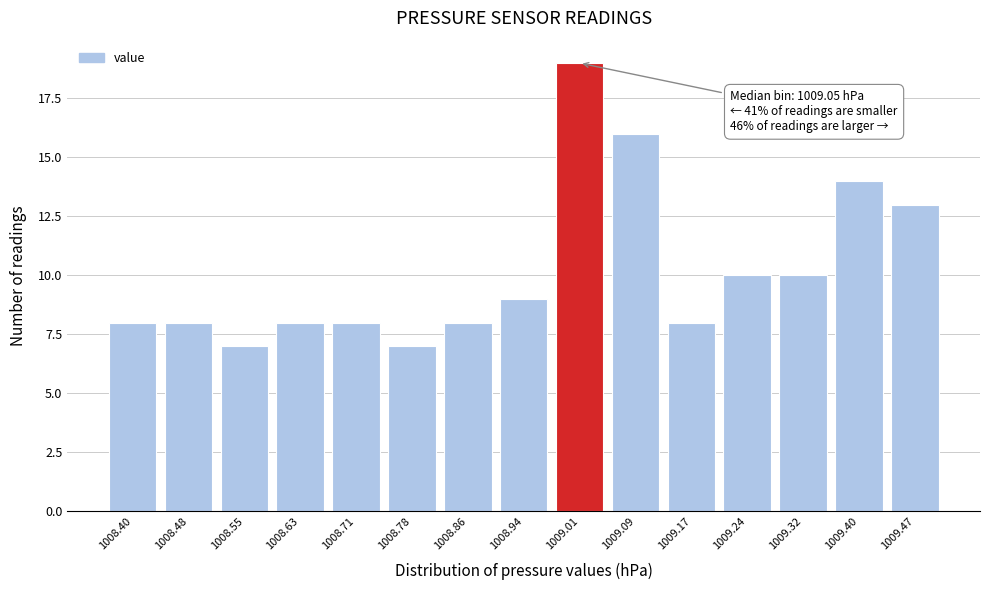

Reading left to right, extract all data points from this chart.

1008.40=8	1008.48=8	1008.55=7	1008.63=8	1008.71=8	1008.78=7	1008.86=8	1008.94=9	1009.01=19	1009.09=16	1009.17=8	1009.24=10	1009.32=10	1009.40=14	1009.47=13